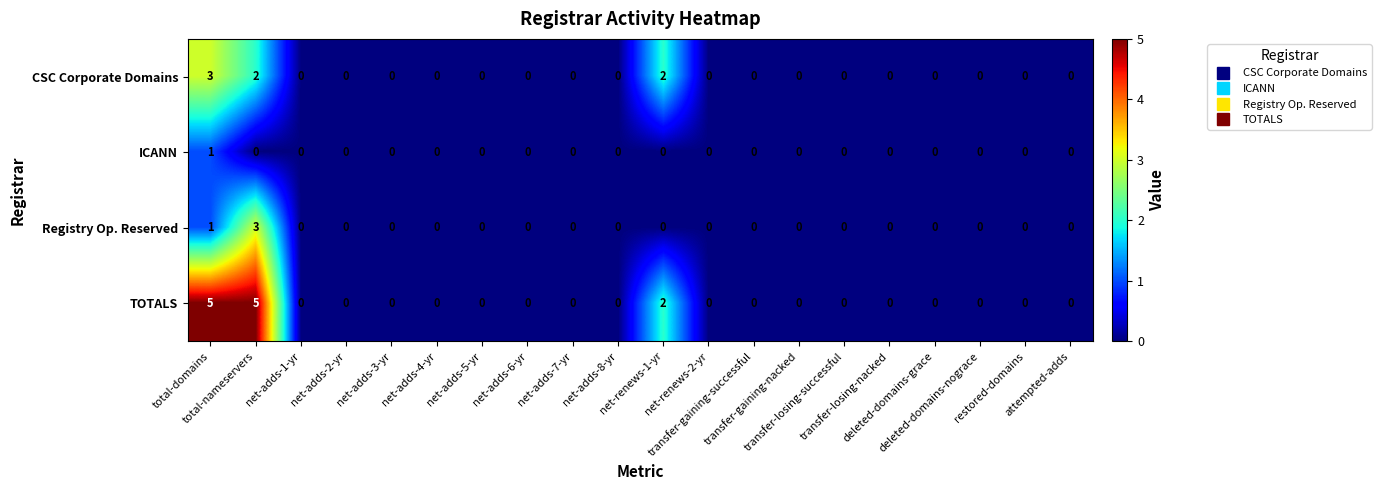

Which series has the widest spread of values?

TOTALS